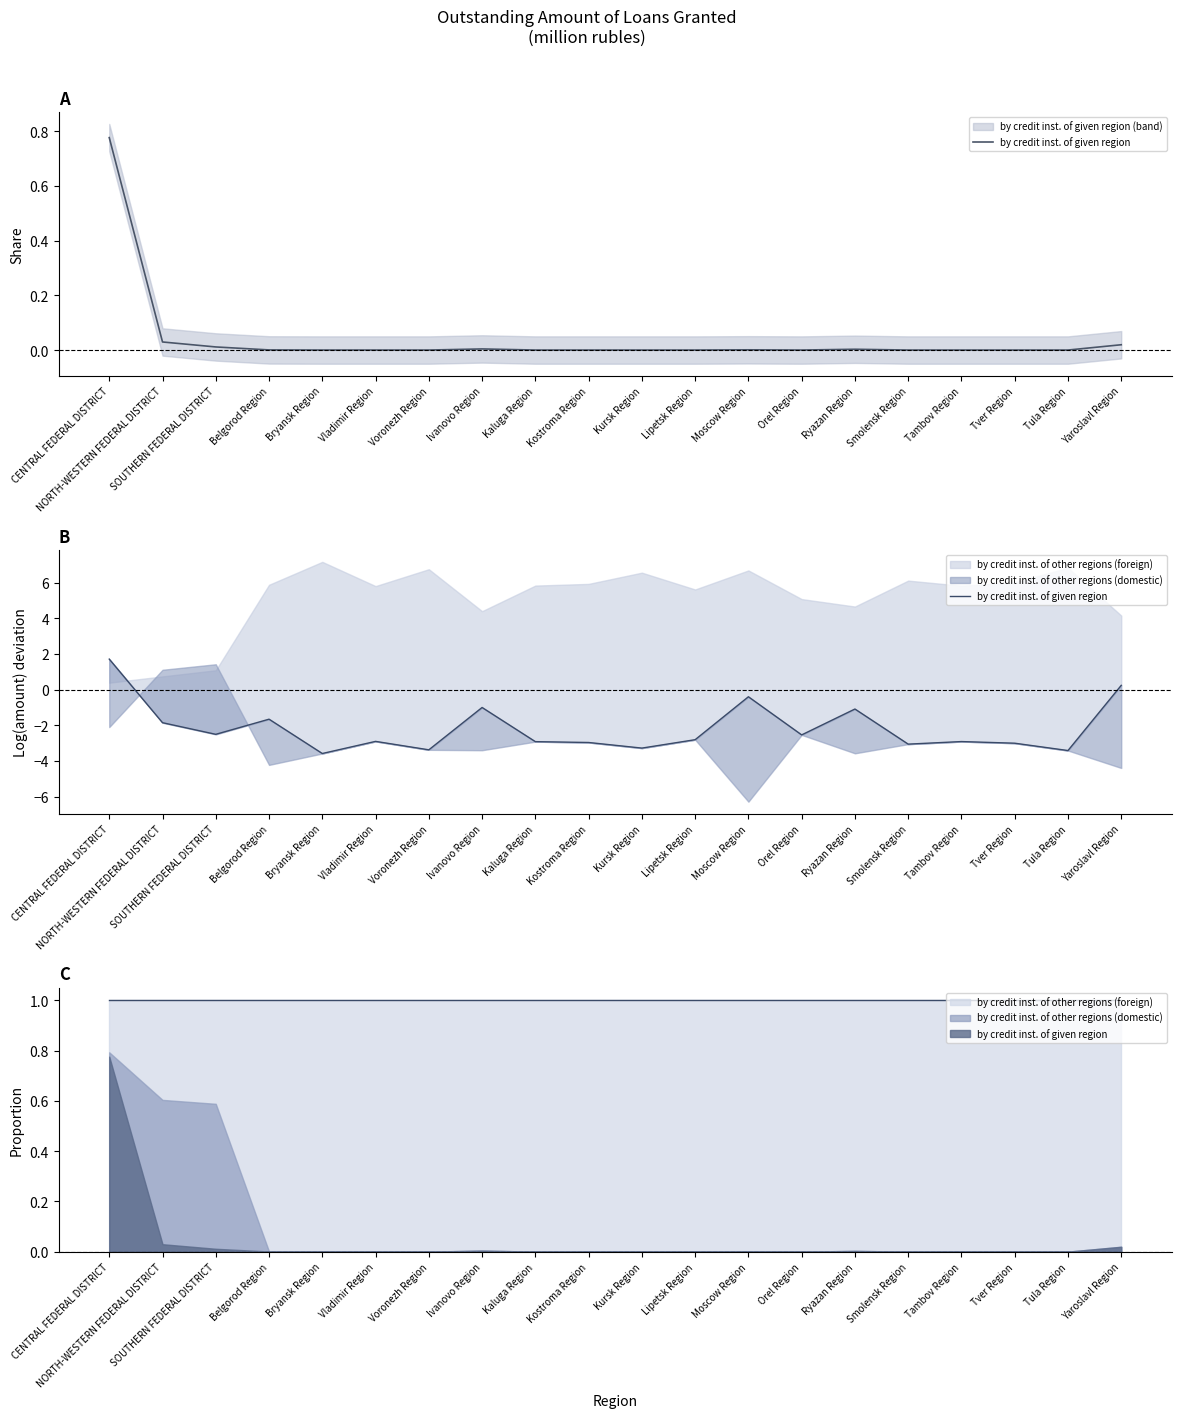

Where does the data first go above -2?

CENTRAL FEDERAL DISTRICT